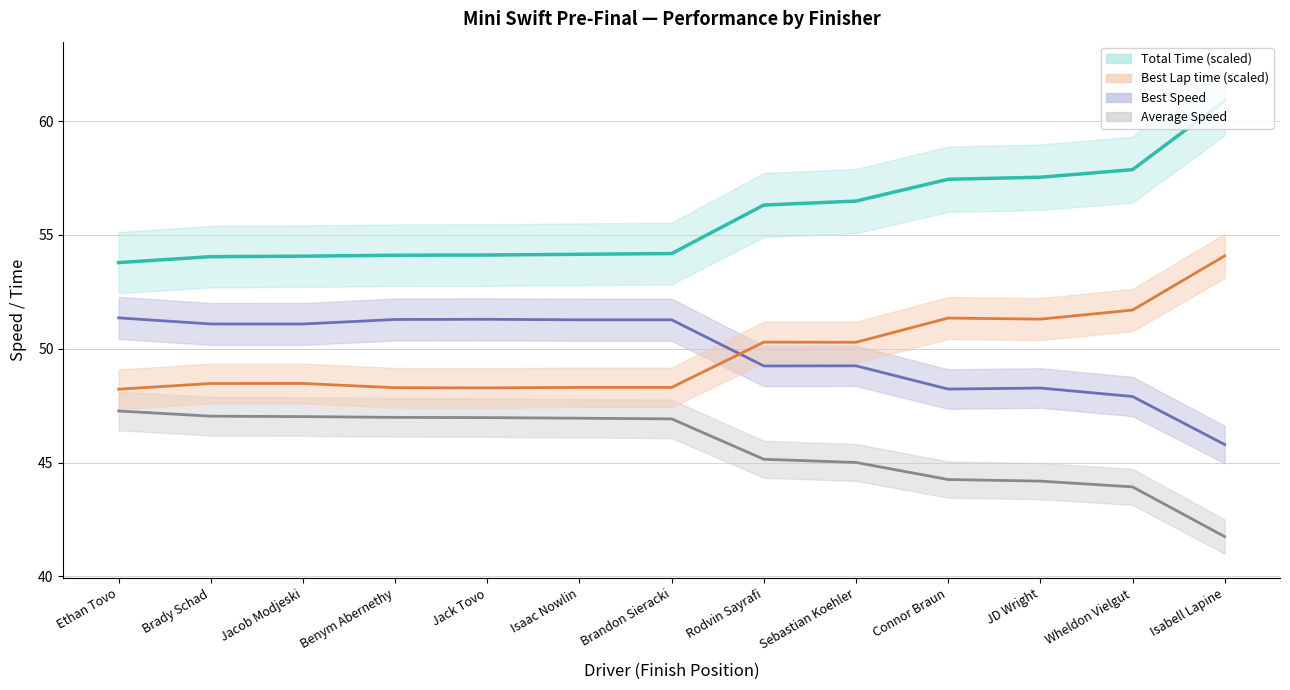

Which series has the largest range (max minus min)?

Total Time